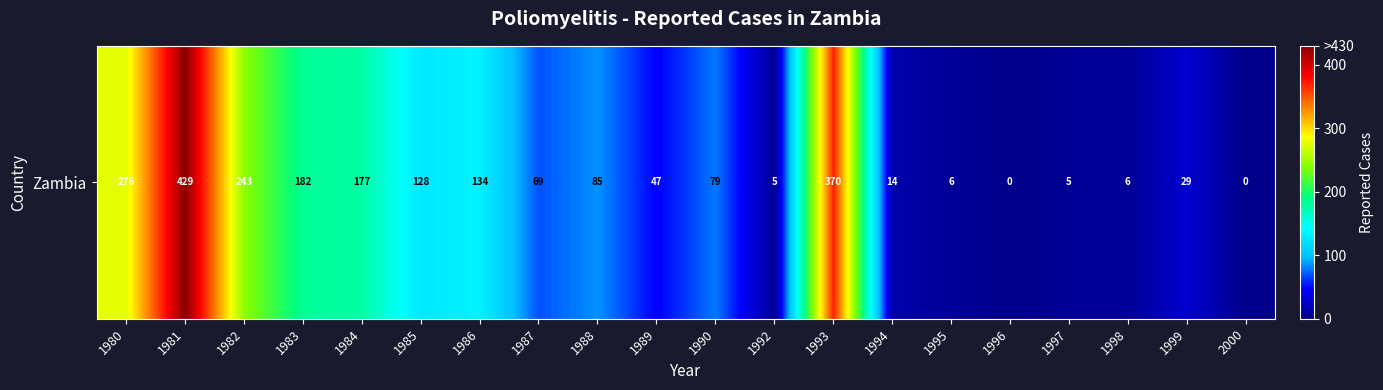

How many values are below 79?

10